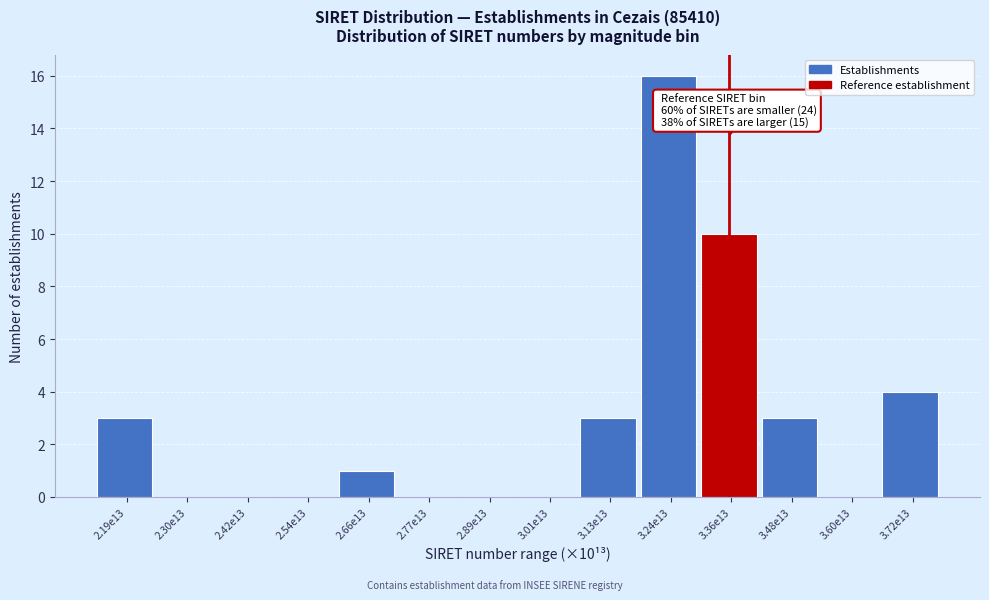

Reading left to right, what are all the values shown in this chart?

2.19e13=3	2.30e13=0	2.42e13=0	2.54e13=0	2.66e13=1	2.77e13=0	2.89e13=0	3.01e13=0	3.13e13=3	3.24e13=16	3.36e13=10	3.48e13=3	3.60e13=0	3.72e13=4